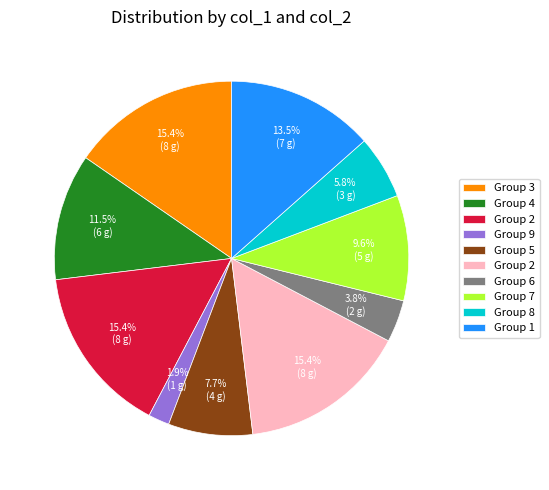

Is there a majority slice in this chart?

No